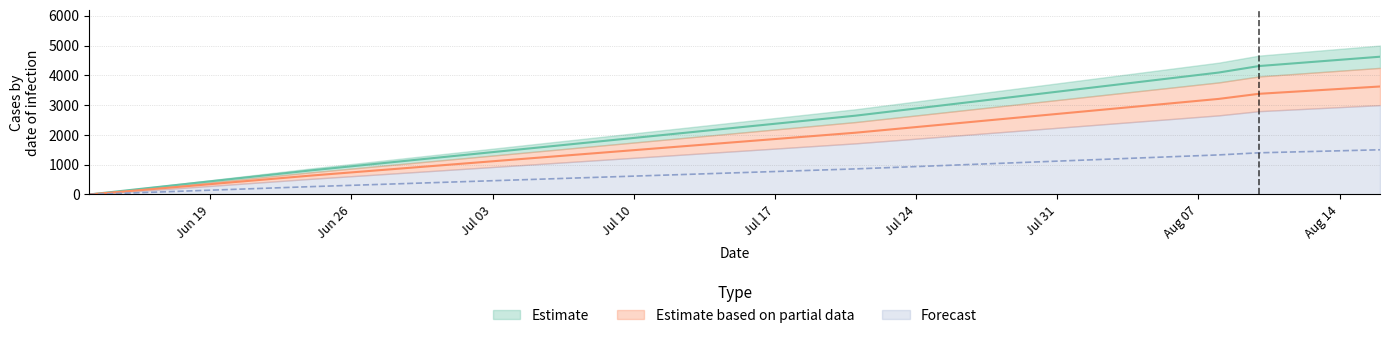

At which label does the data first exceed 4093?

2022-08-08